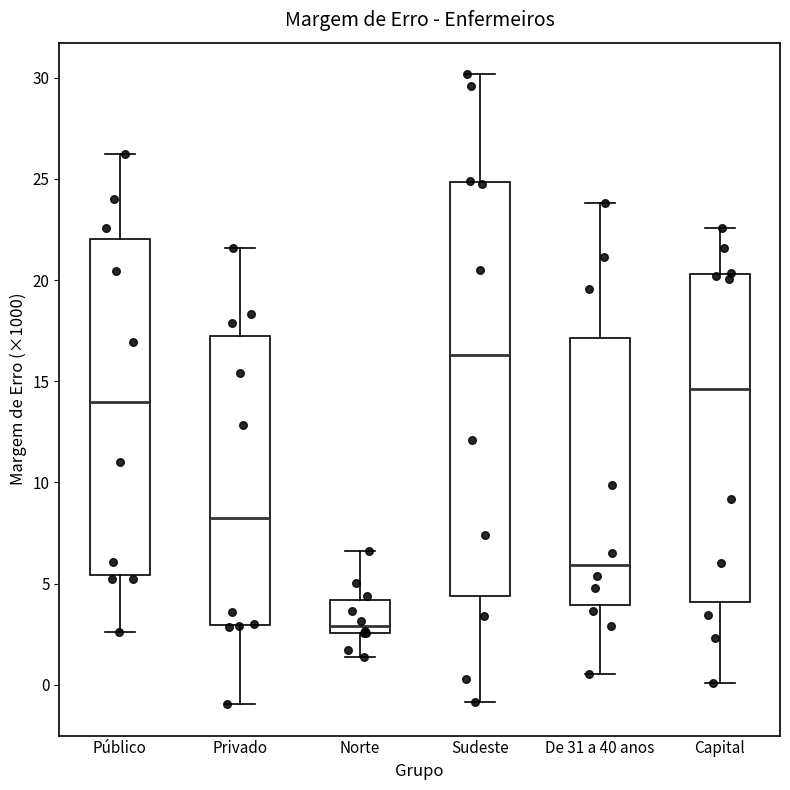

Comparing the boxes themselves (not the whiskers), which one is the tallest?

Sudeste